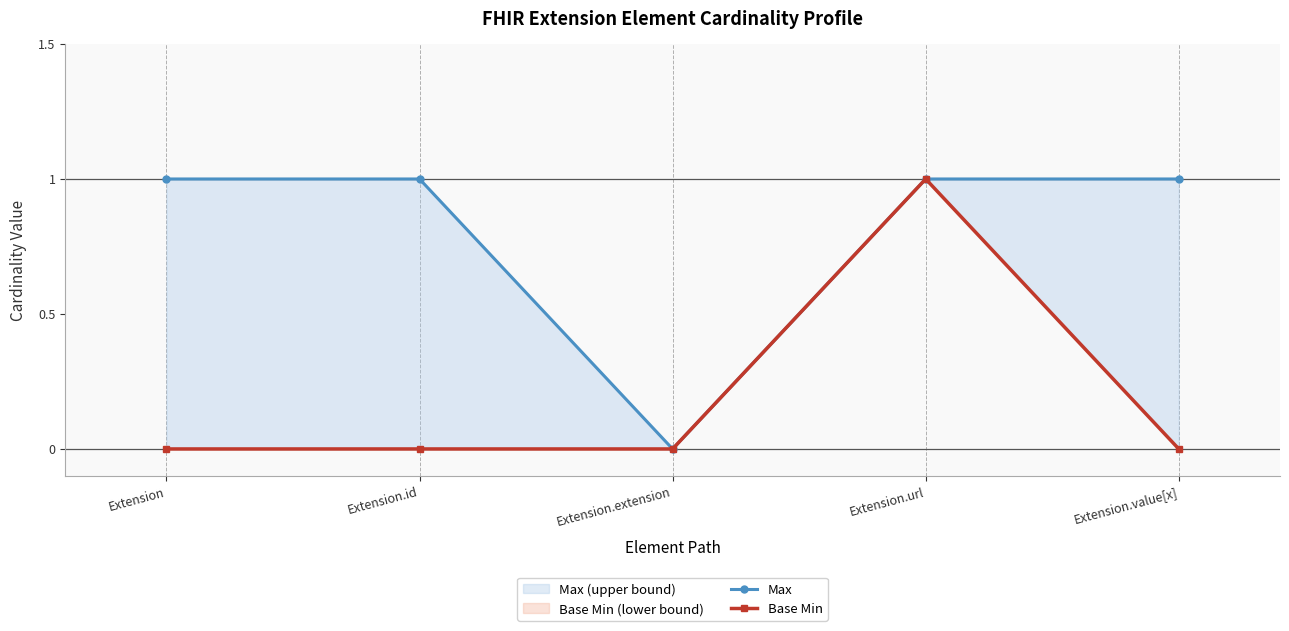

Rank the categories by Max value from lowest to highest.

Extension.extension, Extension, Extension.id, Extension.url, Extension.value[x]